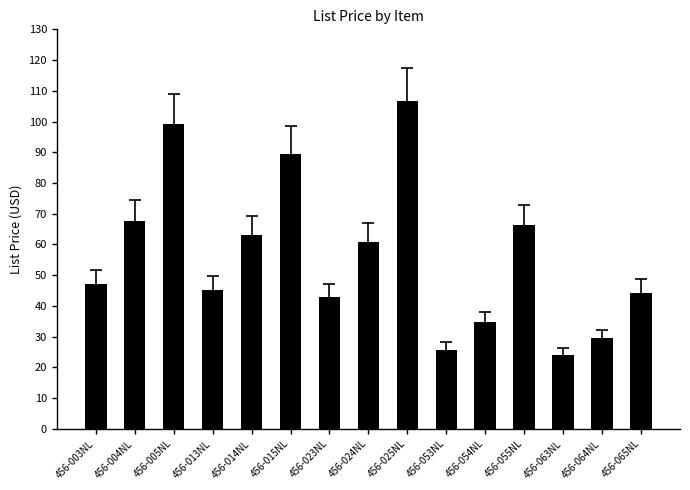

Is it true that the value at 456-004NL is 34.4?

False